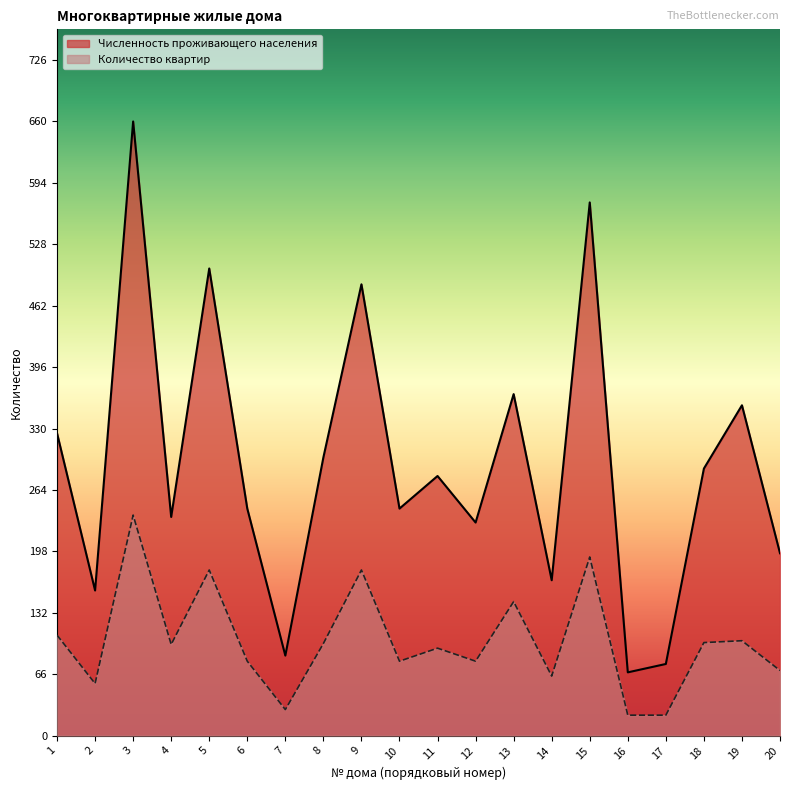

The value of Численность проживающего населения at 15 is 573. True or false?

True